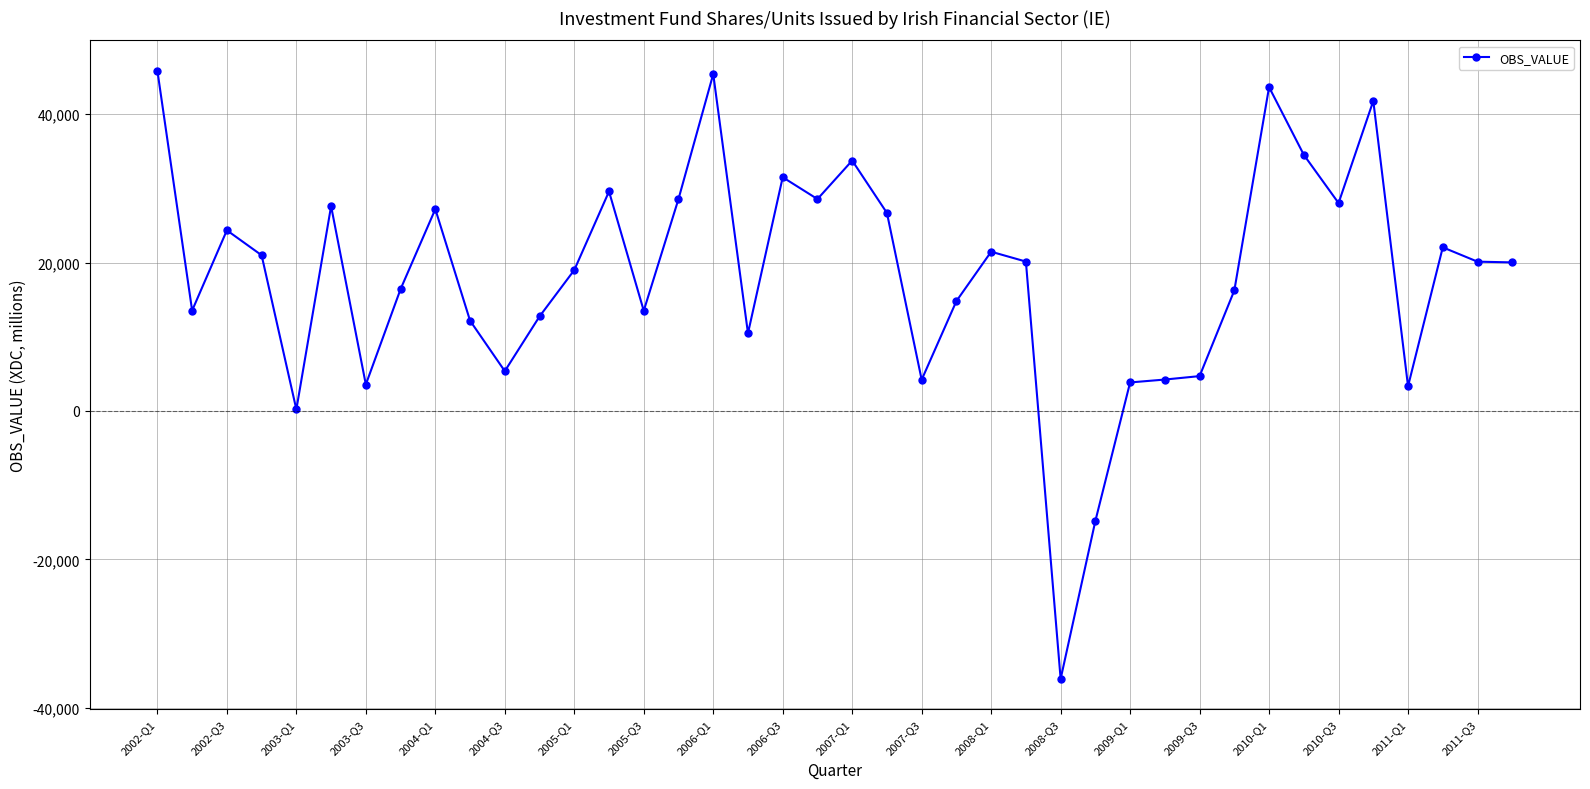

Does the chart have visible grid lines?

Yes